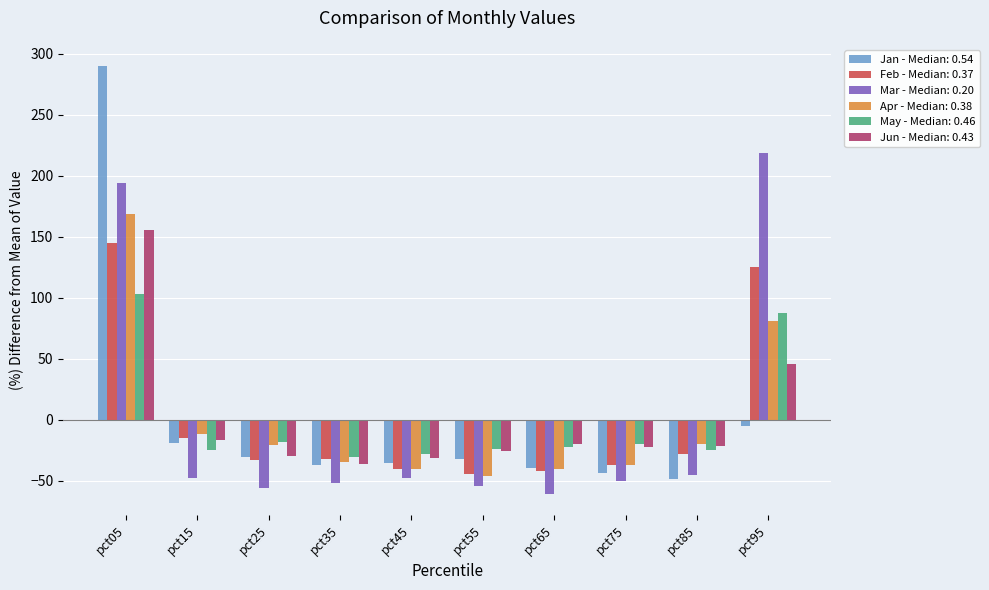

What is the minimum value for May - Median: 0.46?

-30.6